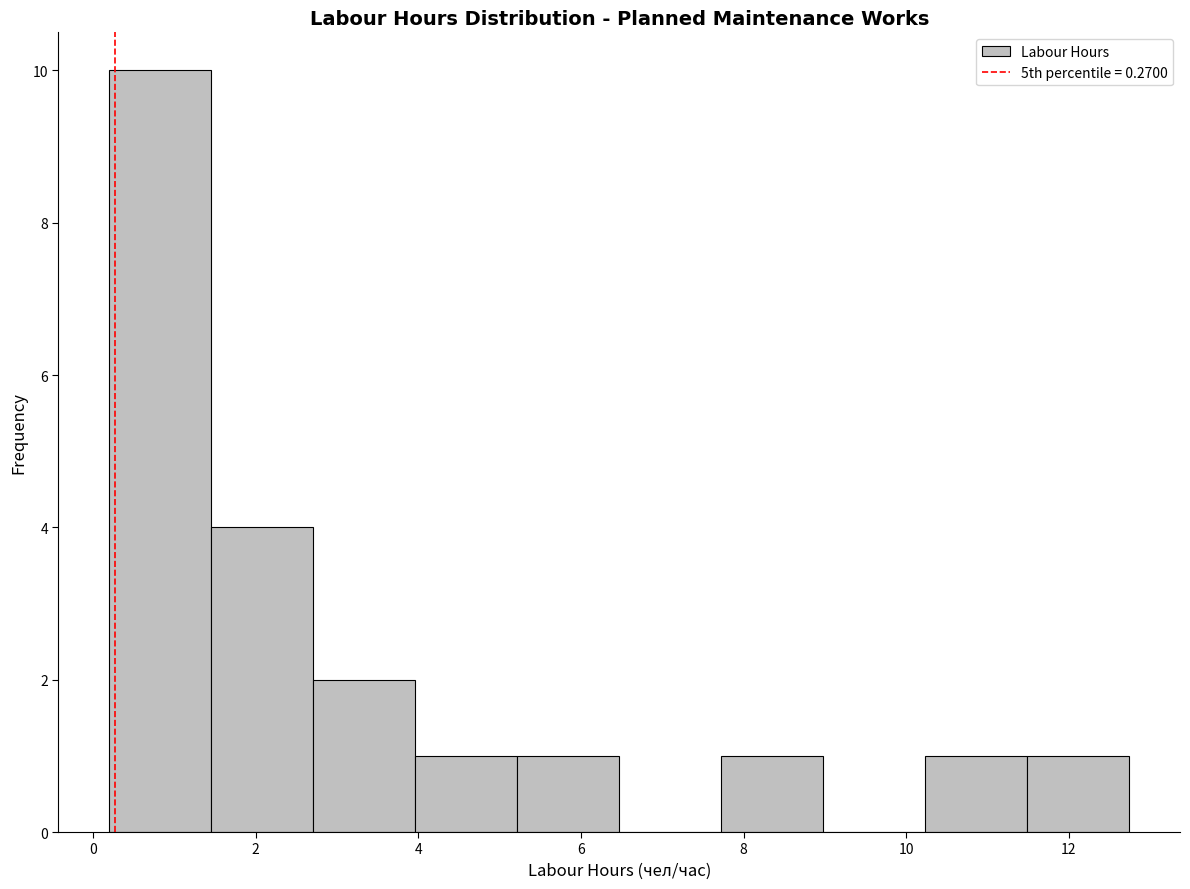

Reading left to right, transcribe this chart: for each bar, give the range it covers on the x-axis and its height. Neither the bar edges nor the heights are printed on the chart, so give them approximately, as read against the axes.

0.2 to 1.4: 10
1.4 to 2.8: 4
2.8 to 4.0: 2
4.0 to 5.2: 1
5.2 to 6.4: 1
6.4 to 7.8: 0
7.8 to 9.0: 1
9.0 to 10.2: 0
10.2 to 11.4: 1
11.4 to 12.8: 1